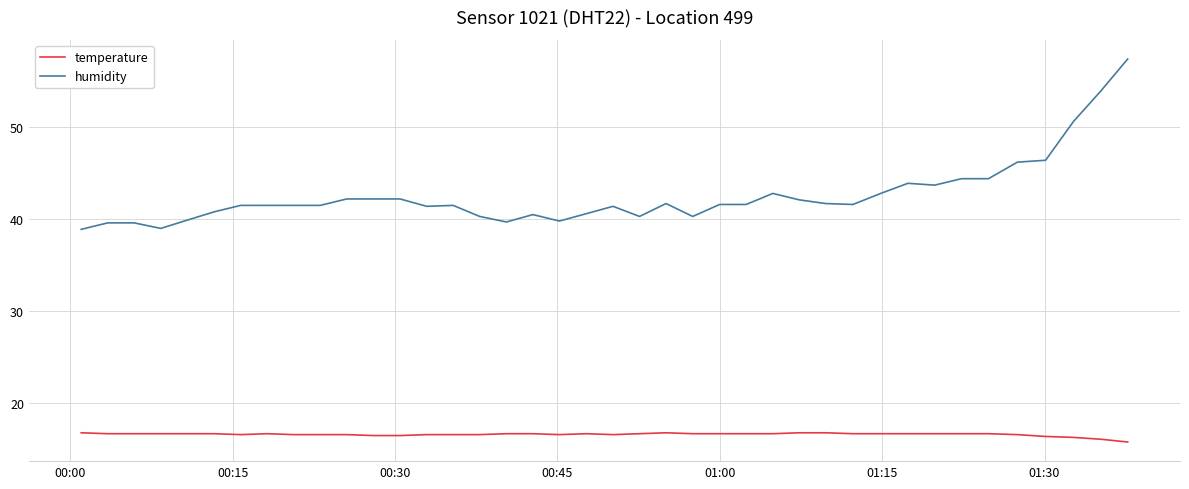

At how many categories does at least one series exceed 16?

40